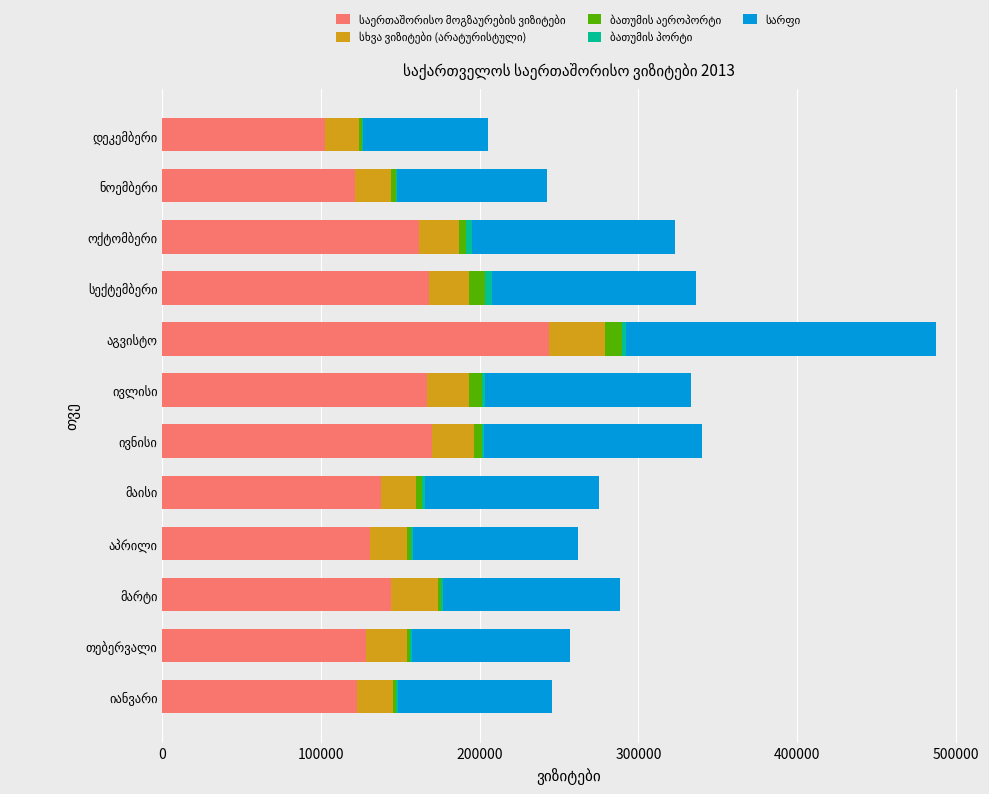

What is the maximum value for სხვა ვიზიტები (არატურისტული)?

34985